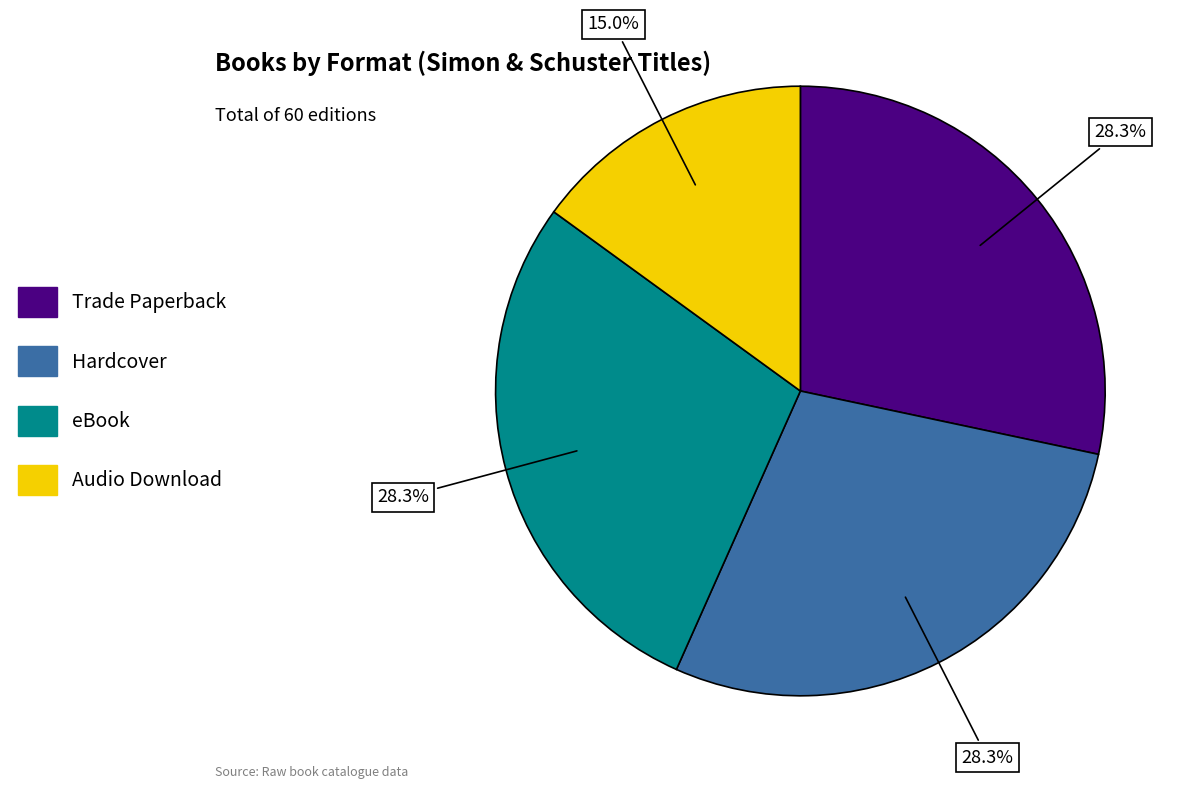

Combined, what portion of the pie is eBook and Hardcover?

56.7%